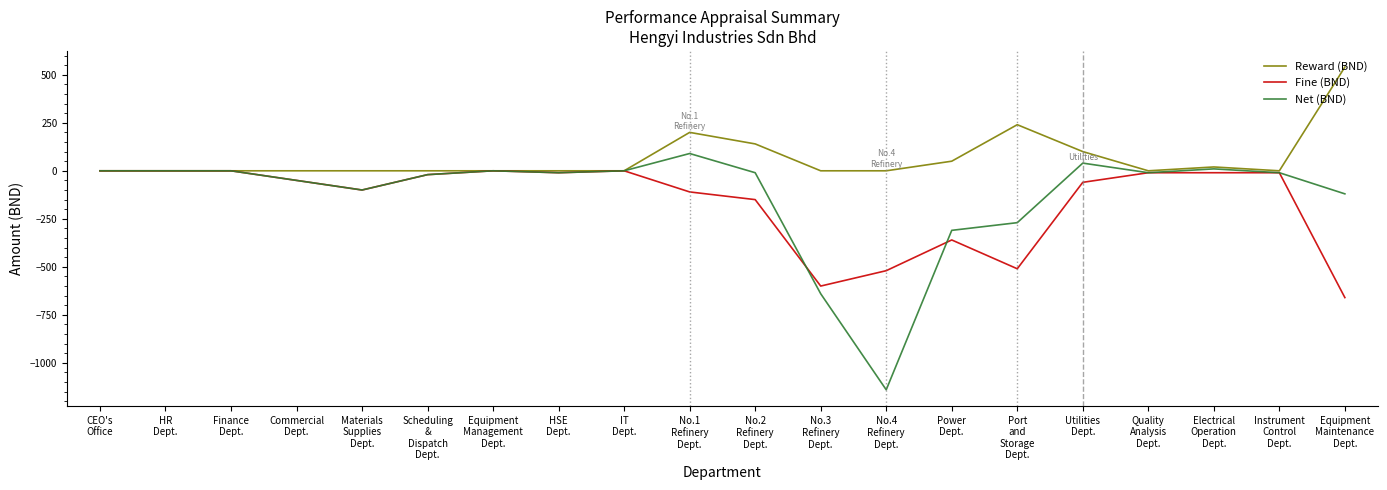

What are all the series names shown in the legend?

Reward (BND), Fine (BND), Net (BND)